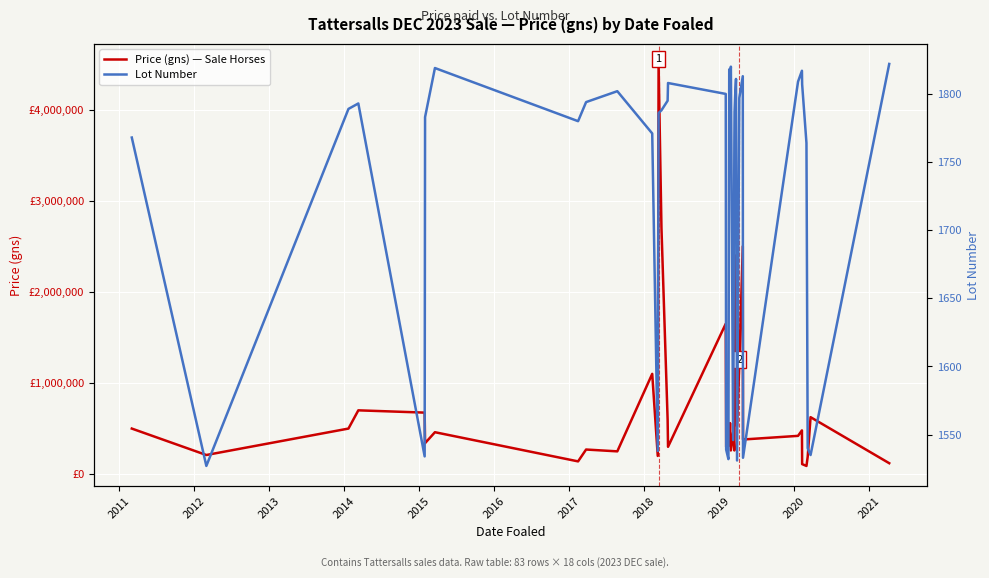

Is this an area chart (filled region under the line)?

No